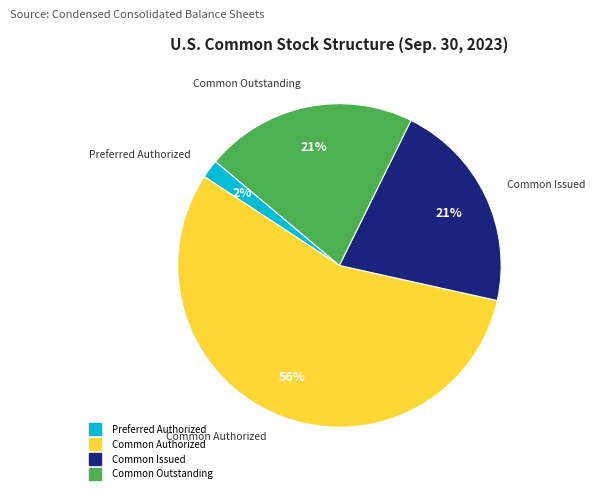

To the nearest percent, what is the average slice percentage?

25%